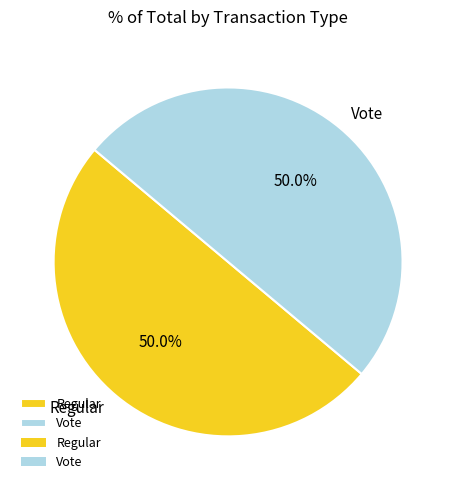

Is the sum of Vote and Regular greater than half?

Yes